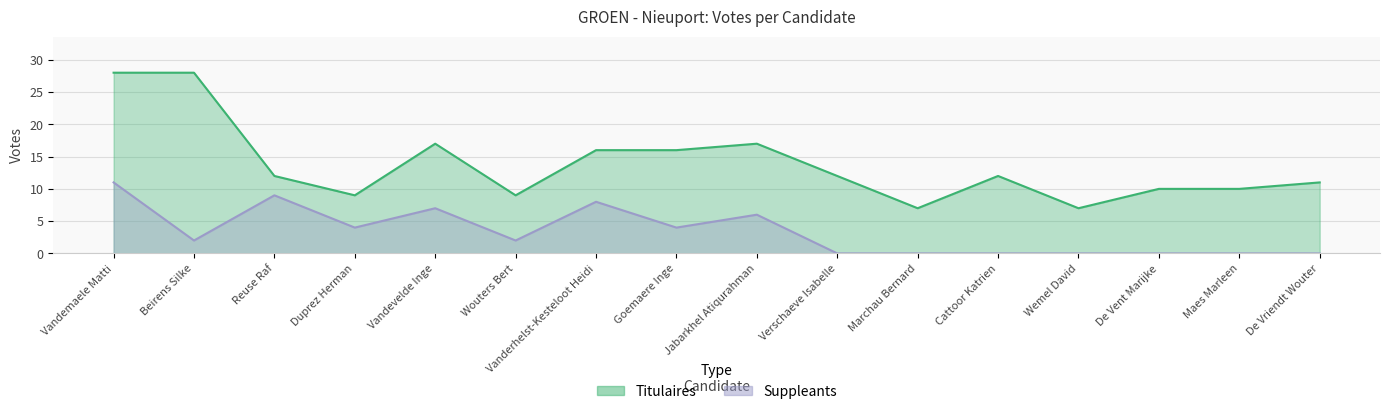

Does the chart have visible grid lines?

Yes